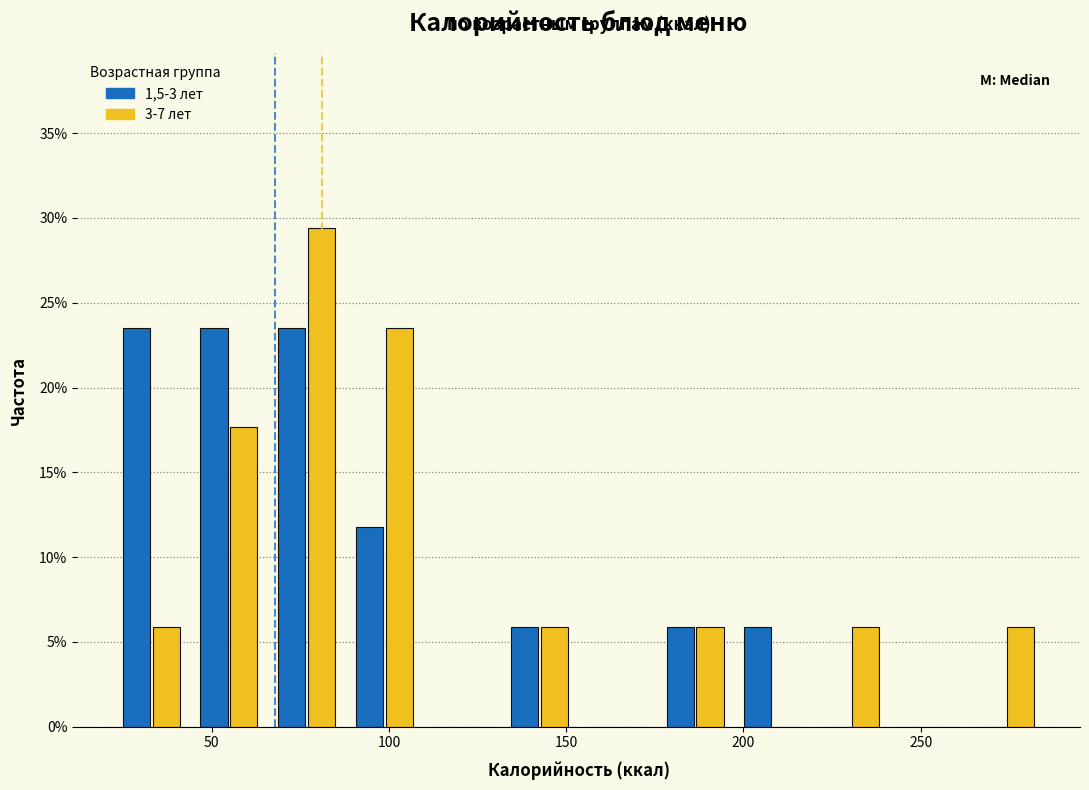

What is the height of the 3-7 лет bar covering 65 to 90 on the x-axis? Neither the bar edges nor the heights are printed on the chart, so give them approximately, as read against the axes.

29.5